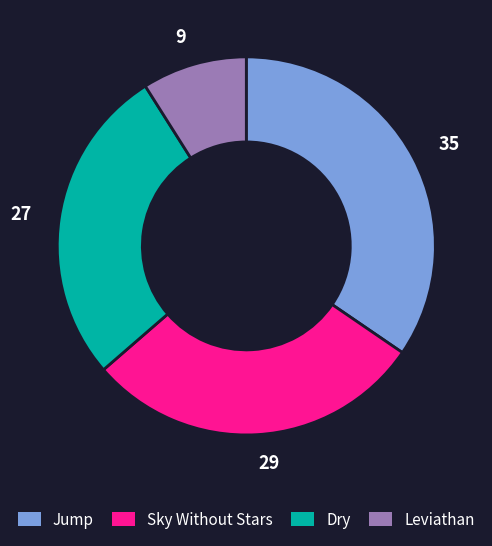

Do Jump and Leviathan together represent more than half of the pie?

No